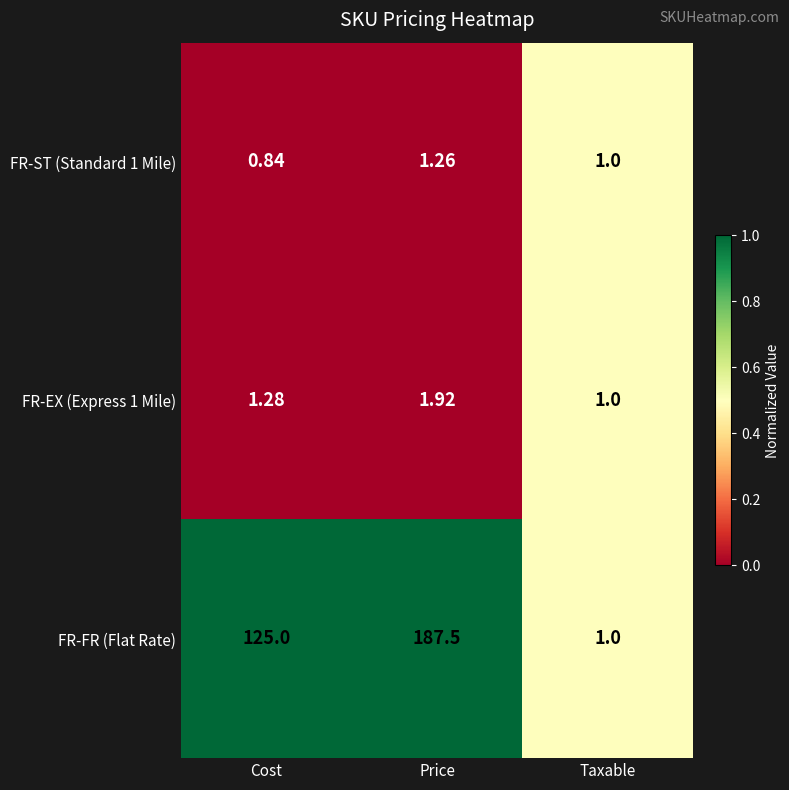

At which label does FR-ST (Standard 1 Mile) first exceed 1?

Price